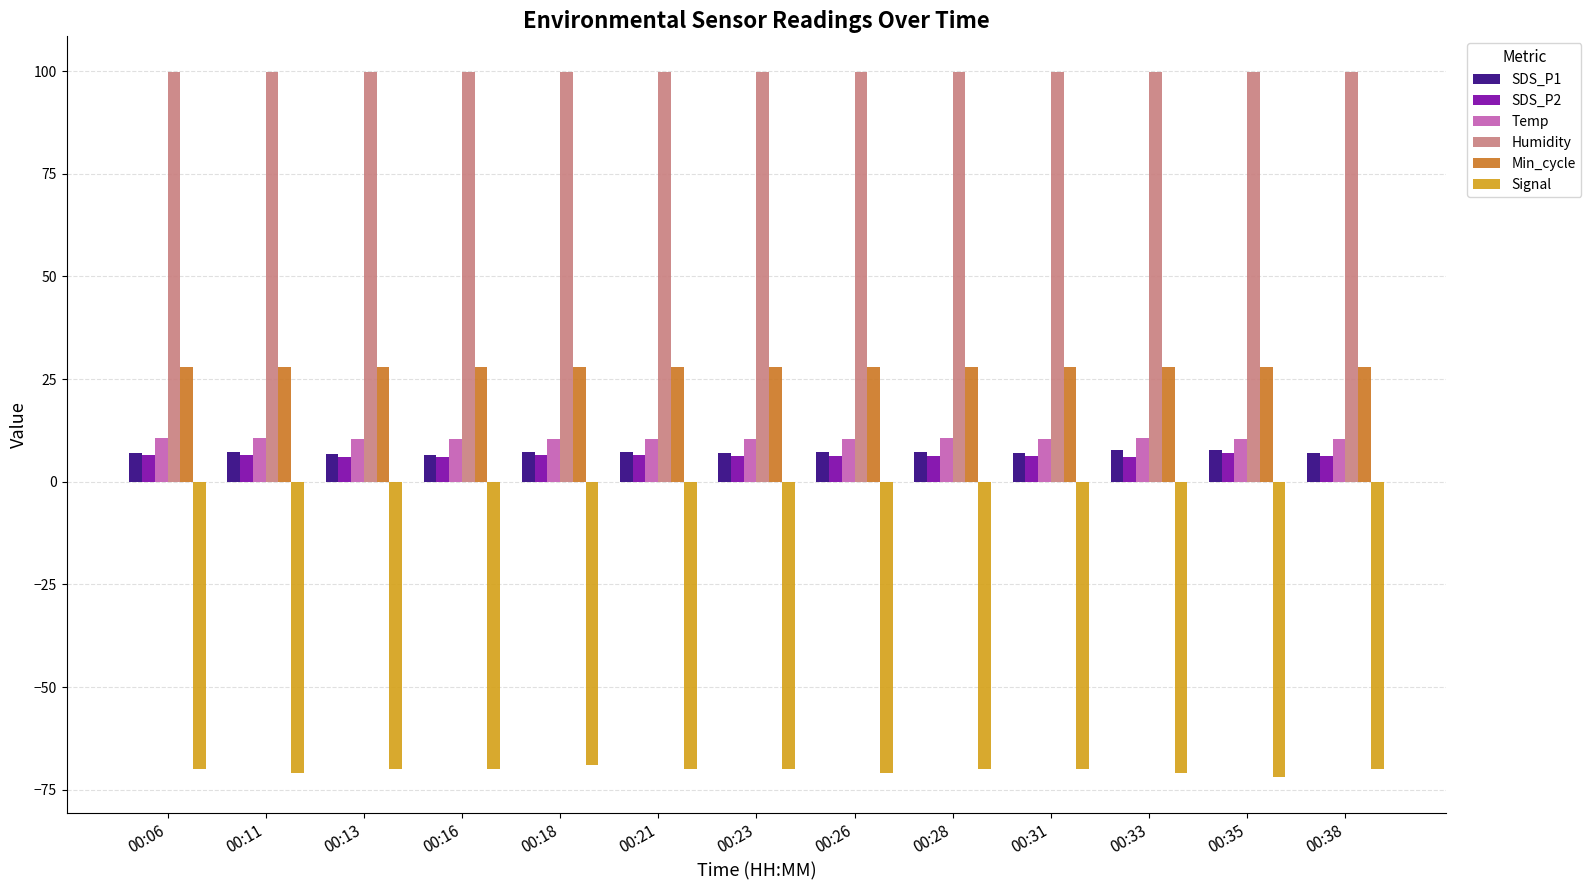

What is the highest value of the Min_cycle series?

28.0